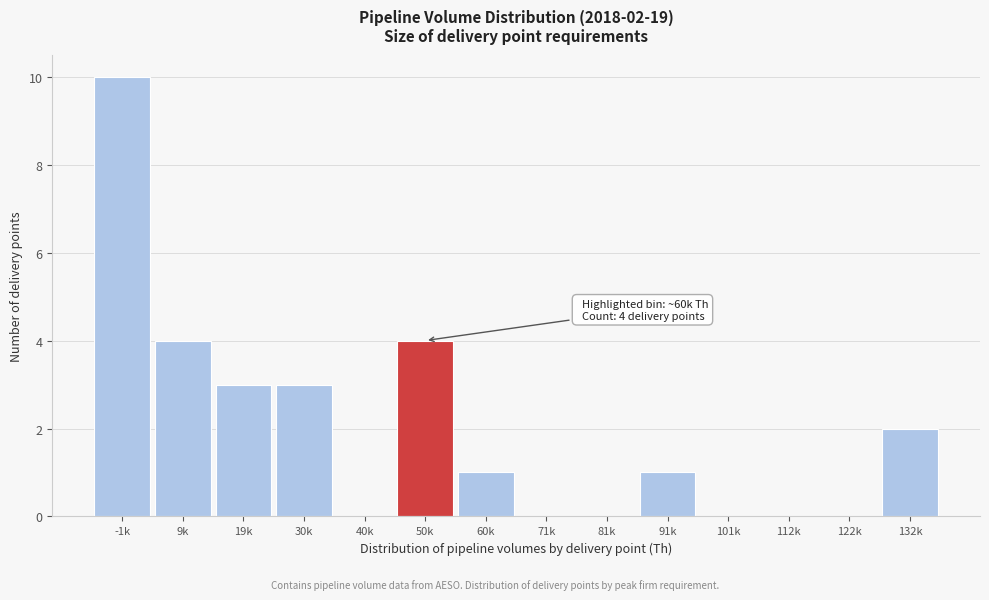

Reading right to left, extract all data points from this chart.

132k=2	122k=0	112k=0	101k=0	91k=1	81k=0	71k=0	60k=1	50k=4	40k=0	30k=3	19k=3	9k=4	-1k=10